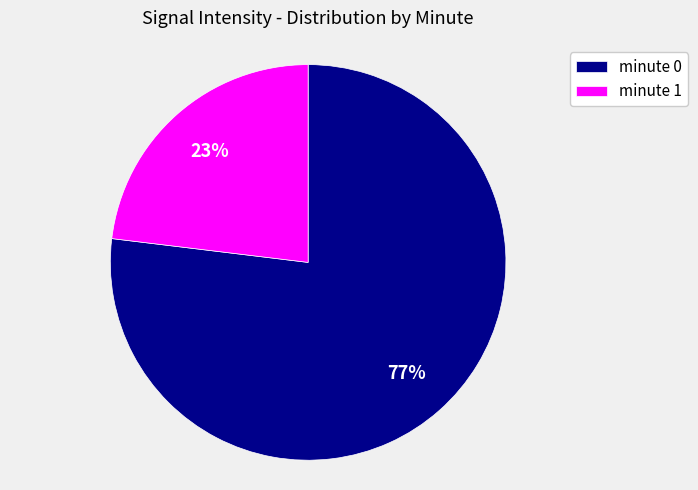

To the nearest percent, what percentage of the pie is minute 0?

77%